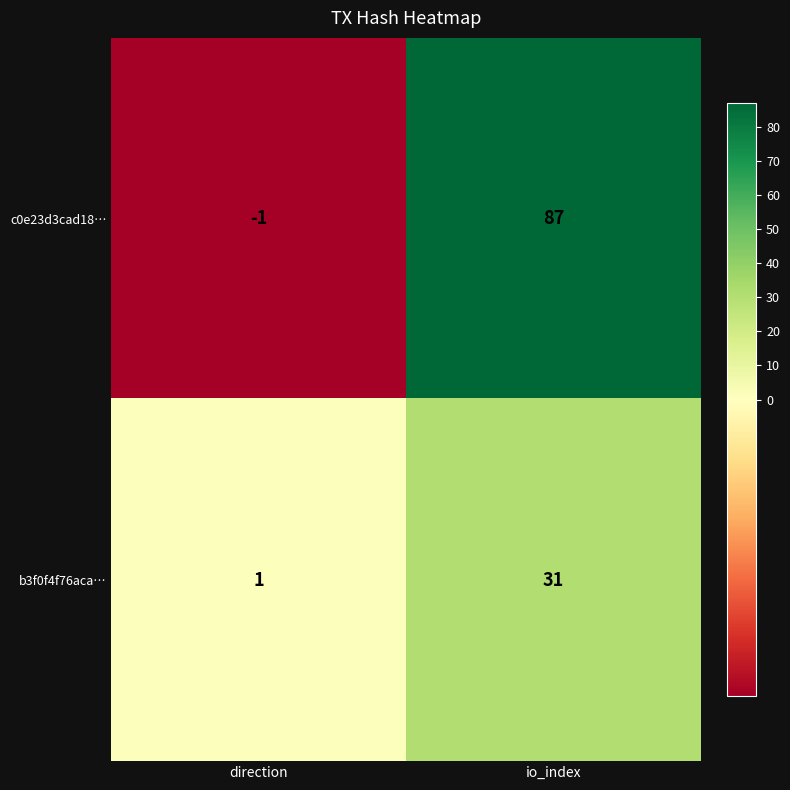

What is the difference between the highest and lowest values at io_index?

56